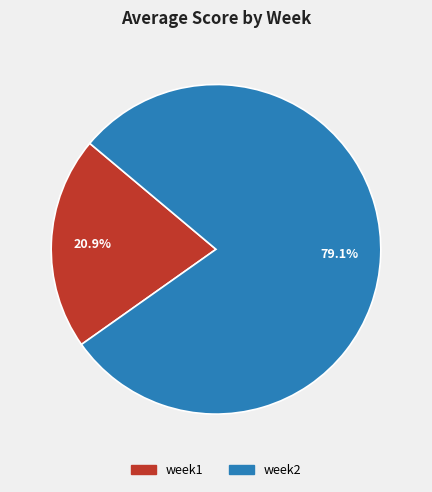

How many segments does this pie chart have?

2